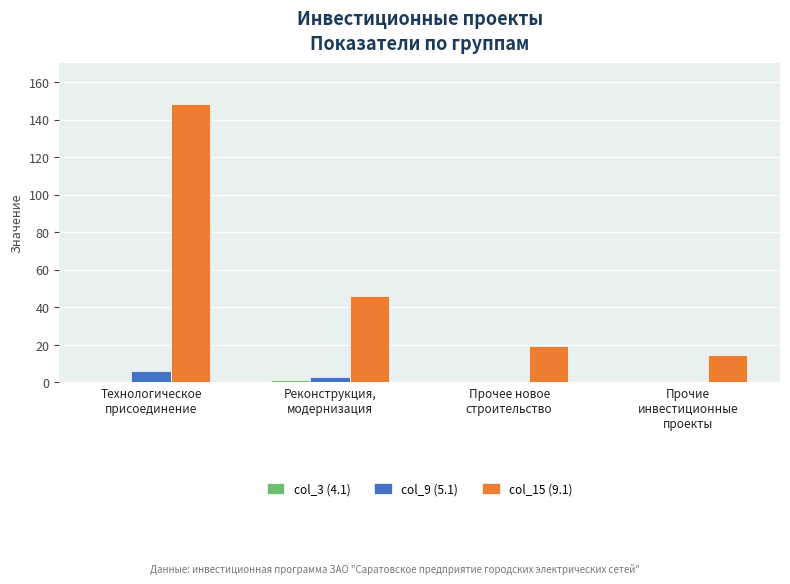

What is the sum of all col_15 (9.1) values?

229.3